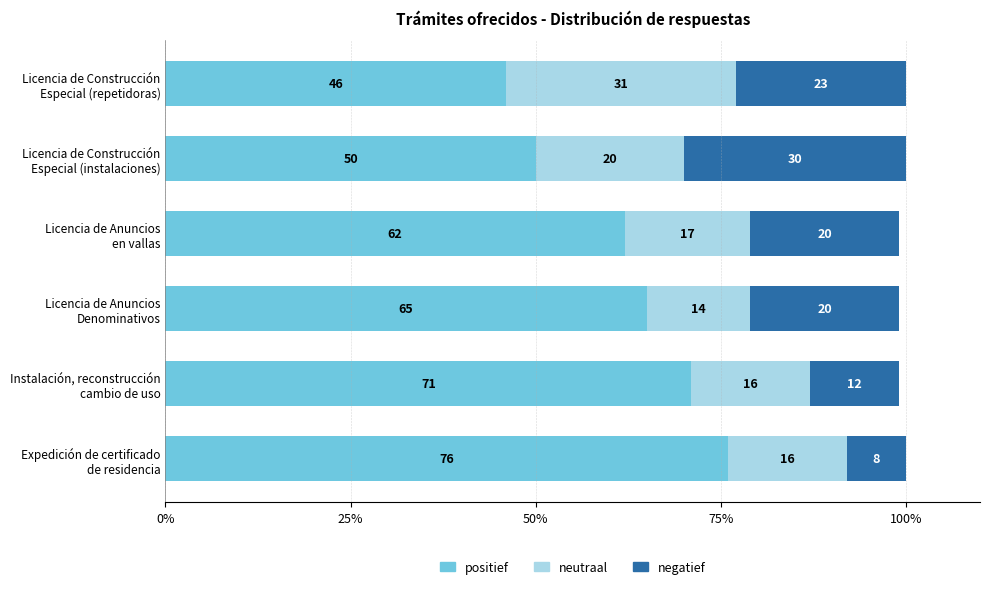

What is the difference between the second highest and minimum values in the positief series?

25